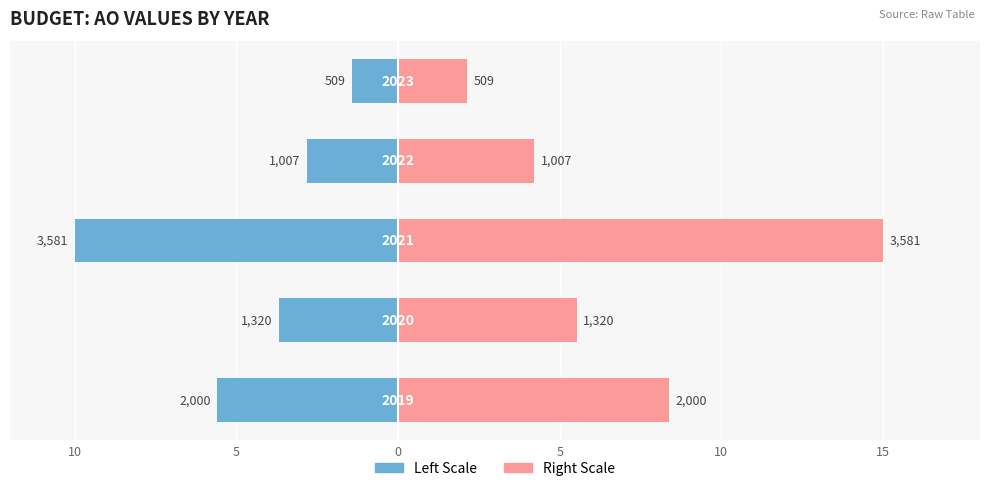

Is it true that AO (right scale) equals 3.8 at 5?

False